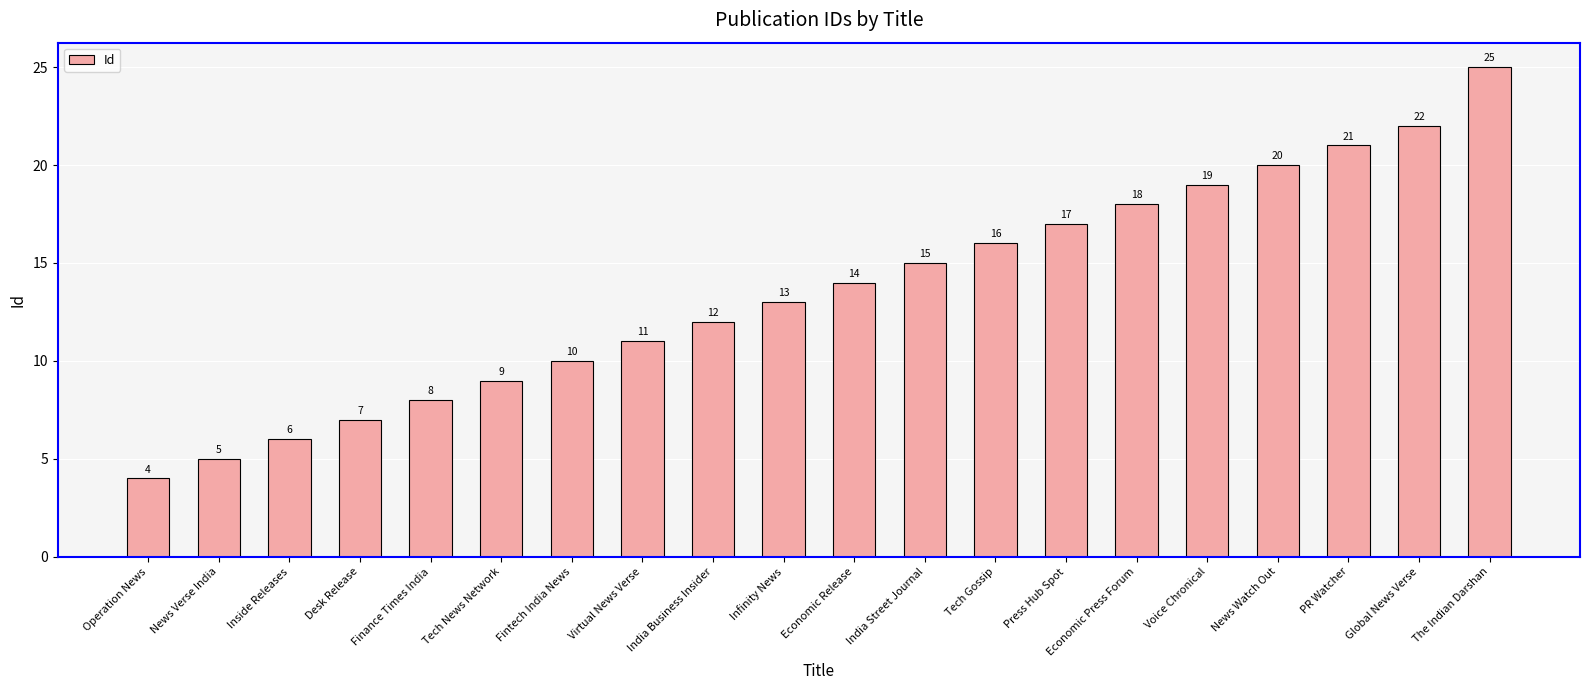

What value does the data have at Fintech India News, to the nearest 5?

10